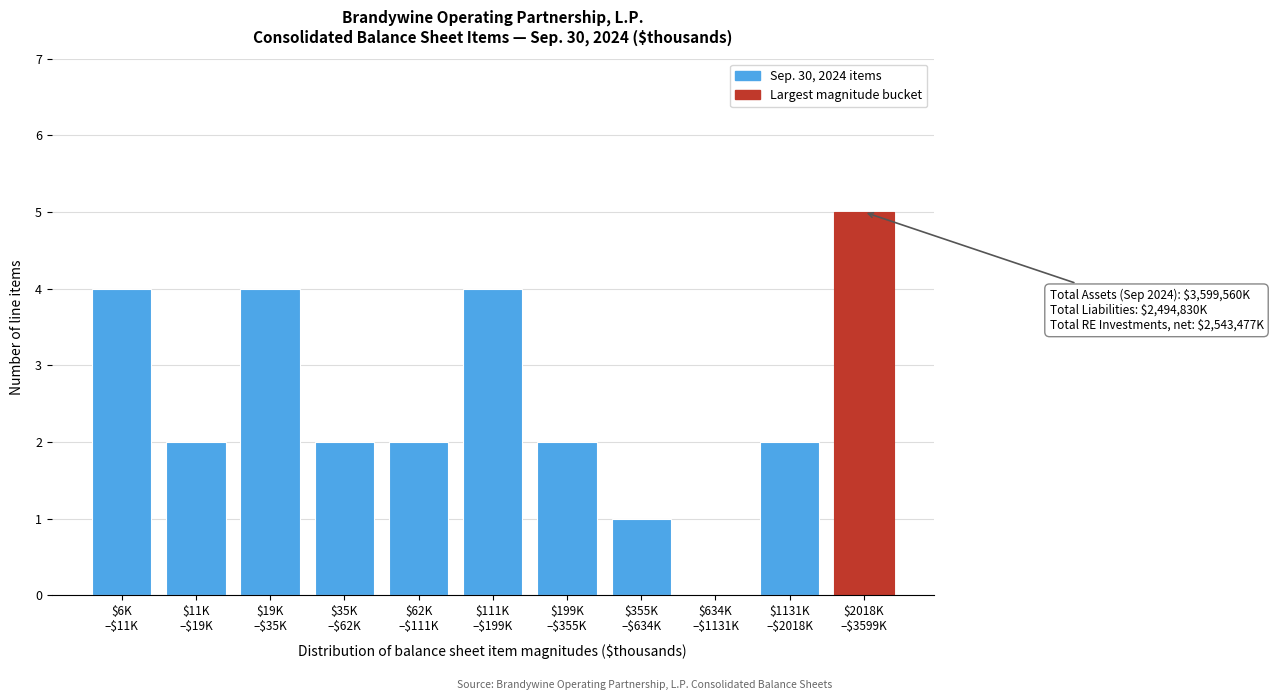

What is the greatest value displayed?

5